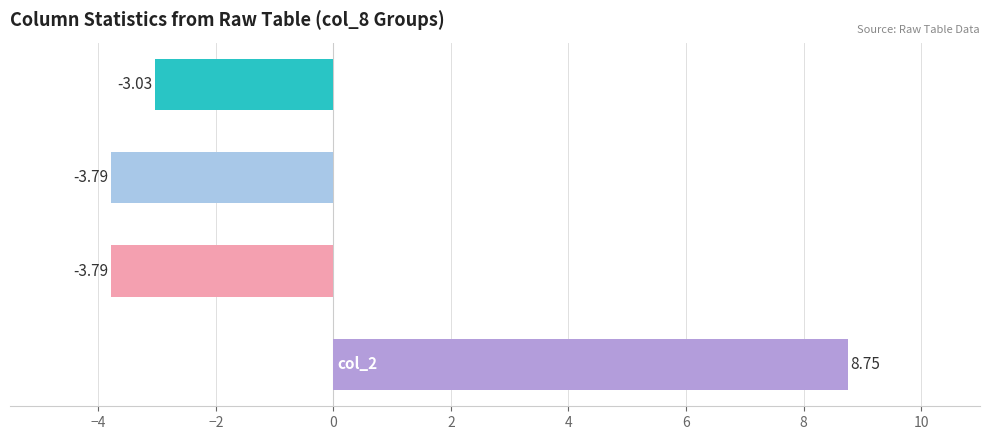

What is the difference between the maximum and minimum values?

12.5